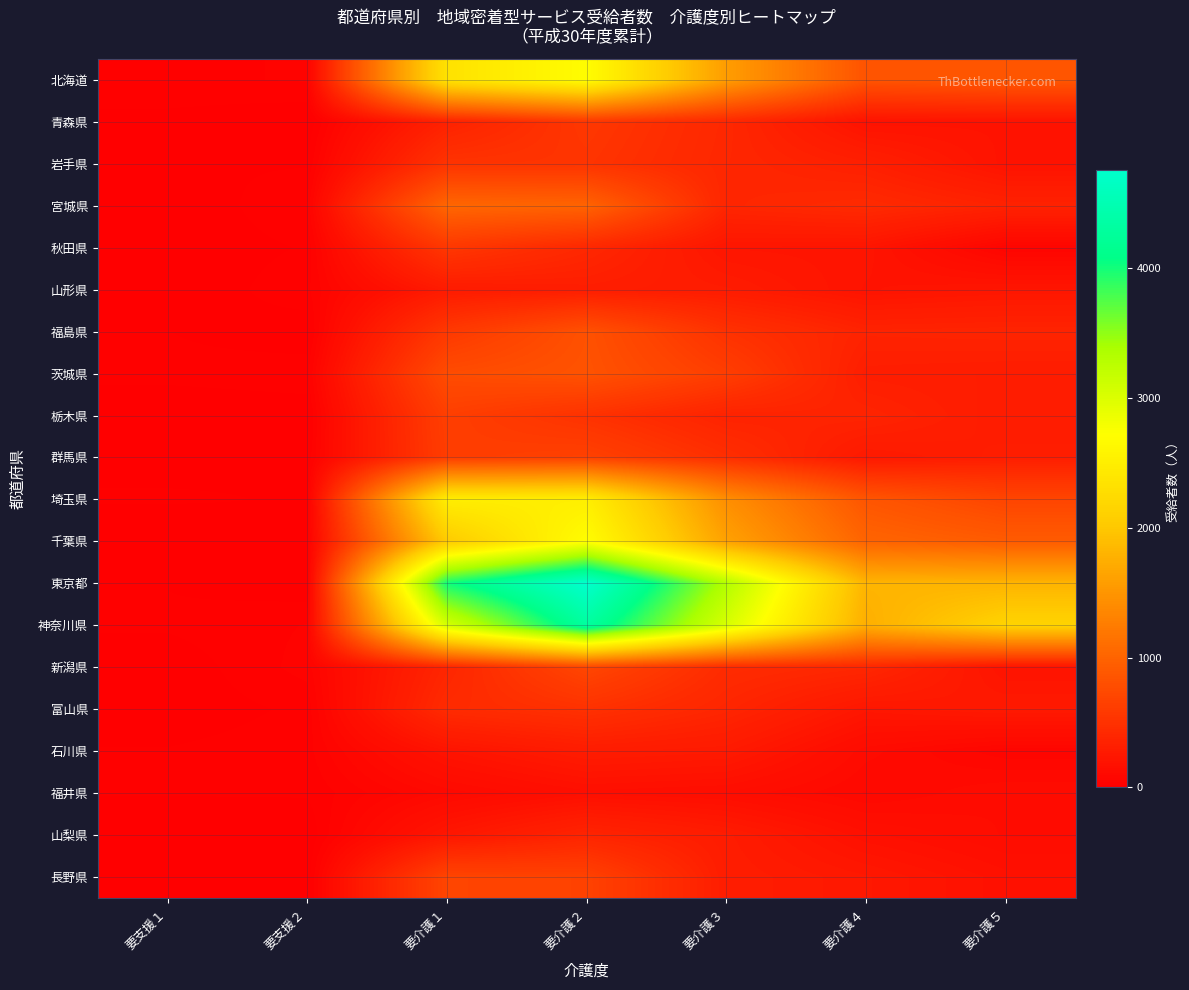

Which series has the largest range (max minus min)?

東京都